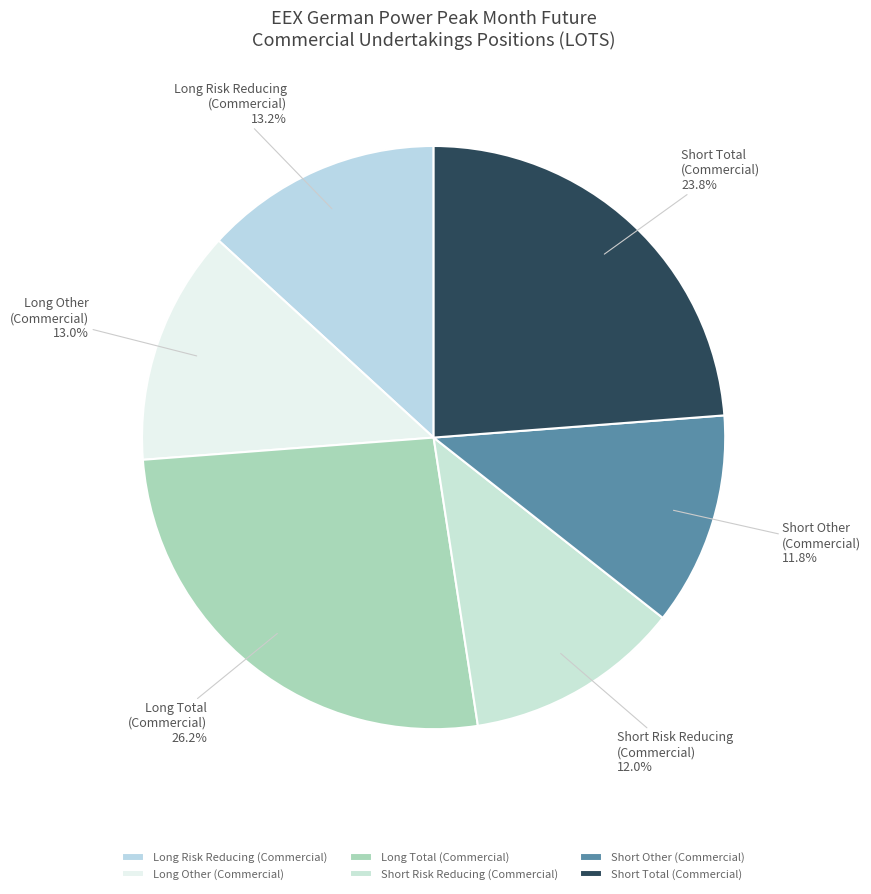

Is there a majority slice in this chart?

No